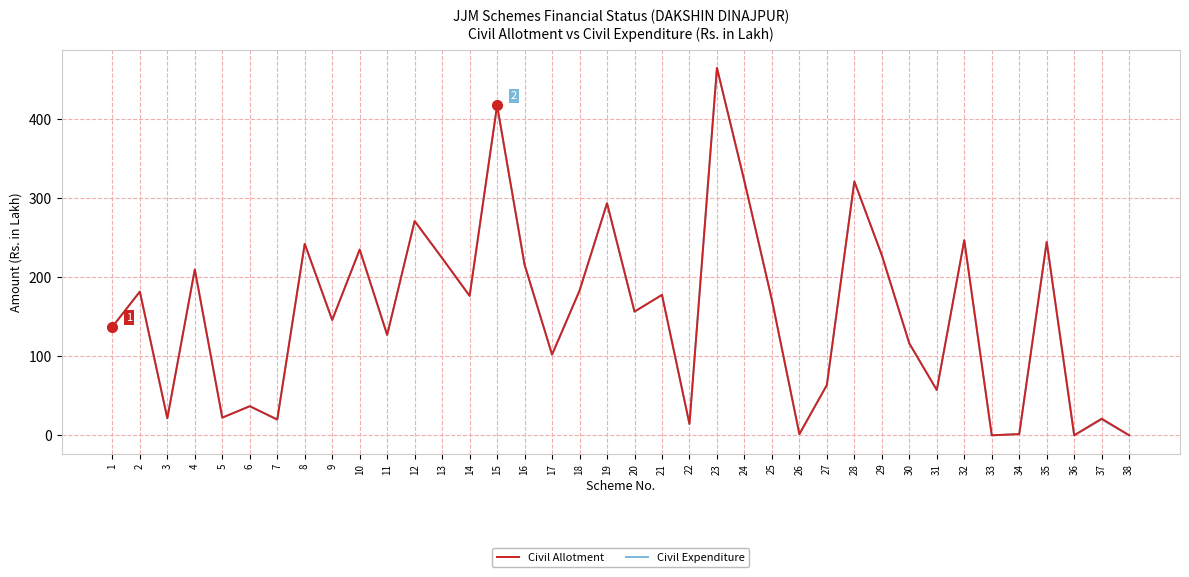

What is the maximum value for Civil Expenditure?

465.2